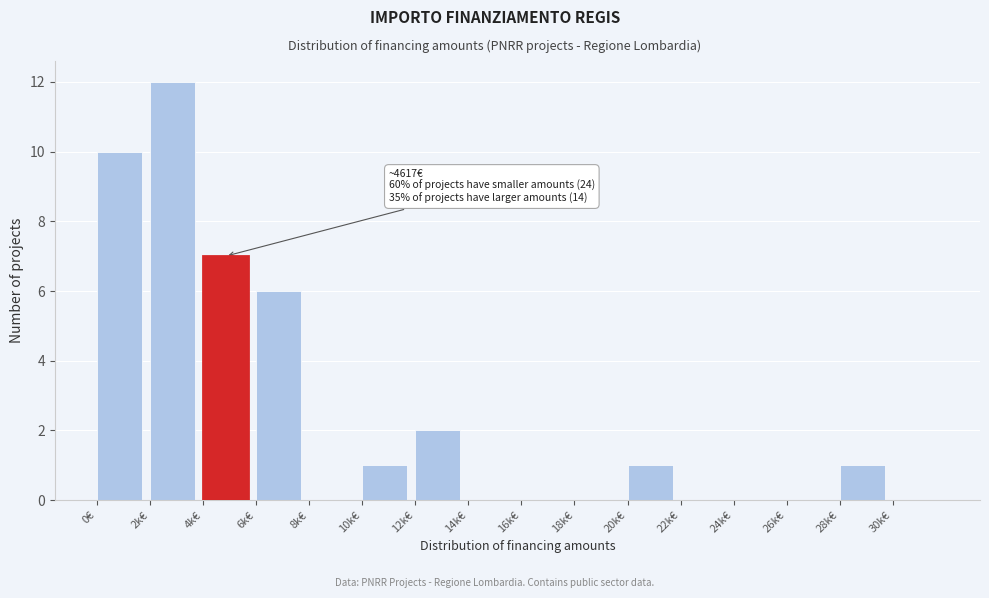

Reading left to right, what are all the values shown in this chart?

0€=10	2k€=12	4k€=7	6k€=6	8k€=0	10k€=1	12k€=2	14k€=0	16k€=0	18k€=0	20k€=1	22k€=0	24k€=0	26k€=0	28k€=1	30k€=0